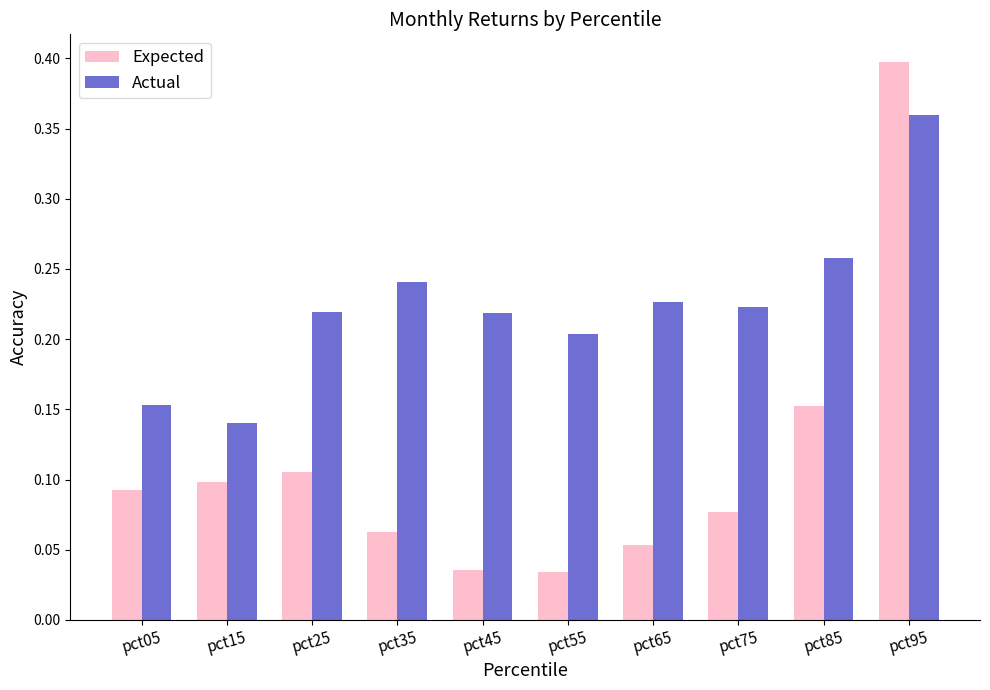

At which category is the sum across all series the highest?

pct95